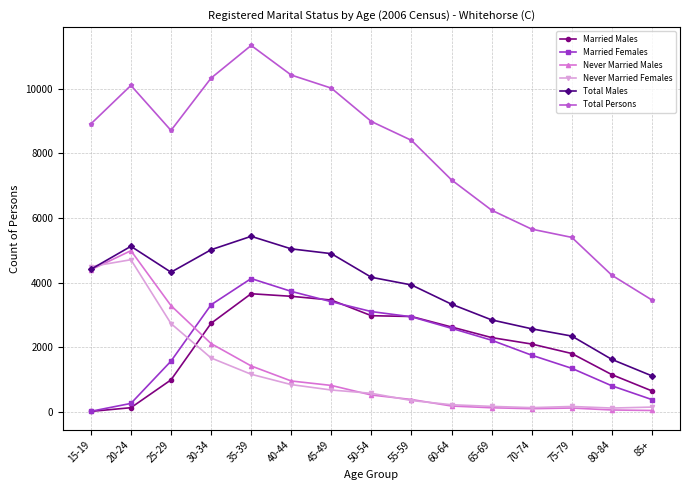

How many series are shown in this chart?

6